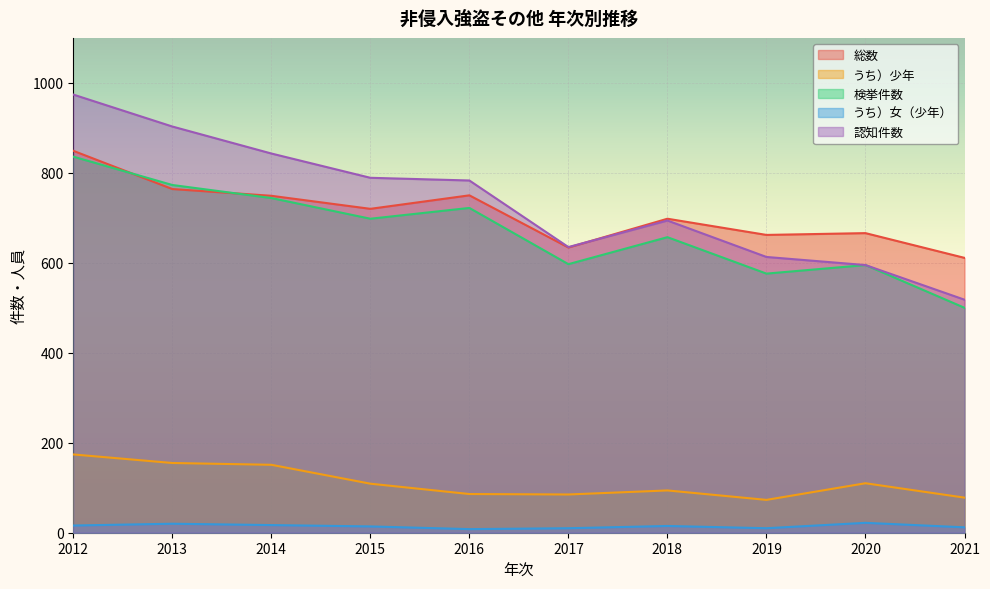

In 認知件数, how many points are lower than both neighbors (excluding endpoints)?

1